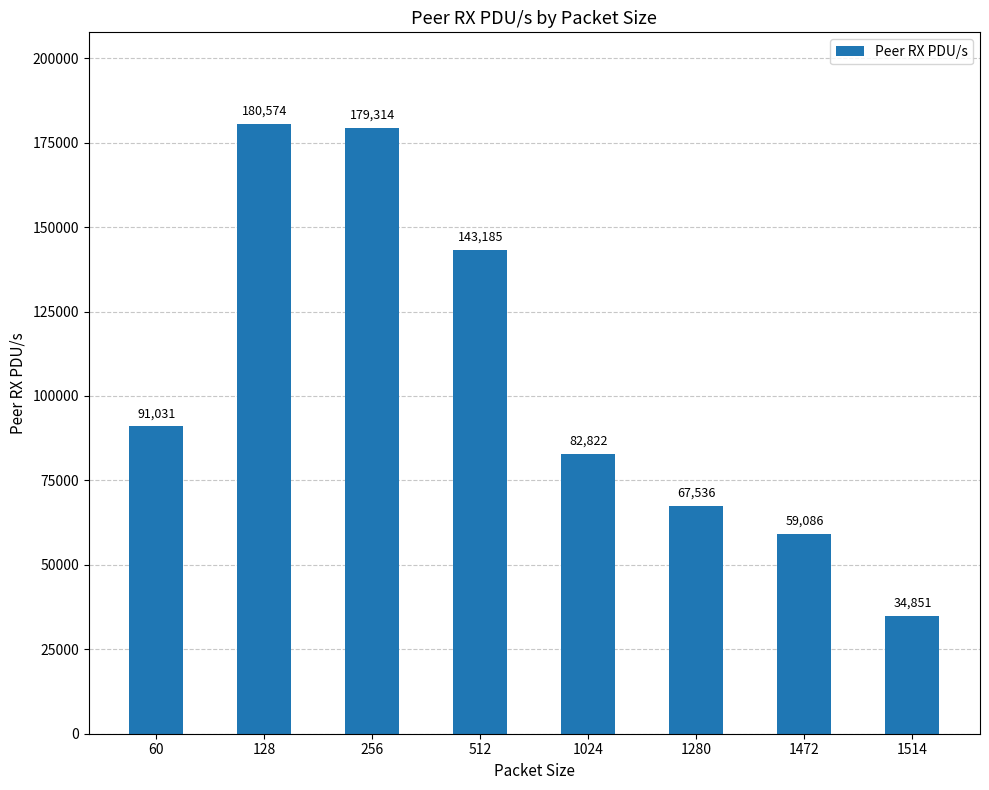

What is the difference between the maximum and minimum values?

145723